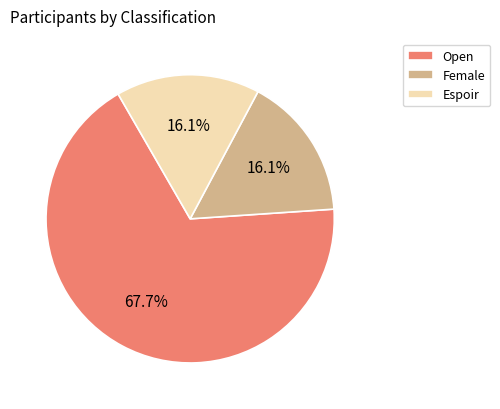

What is the largest slice in the pie chart?

Open